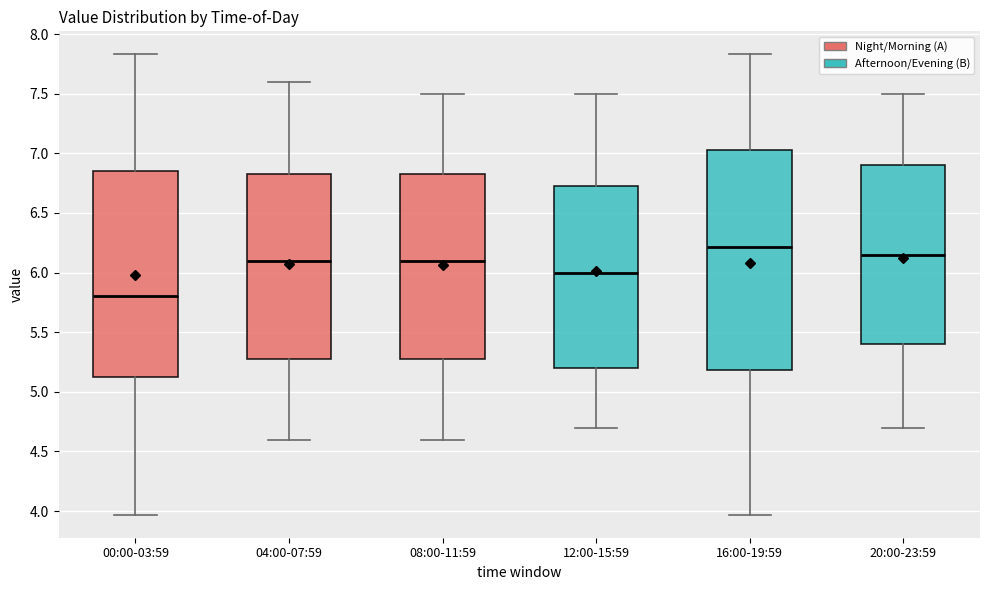

Where is the lower edge of the box for 00:00-03:59 on the y-axis? The values are not printed on the chart, so give them approximately, as read against the axis.

5.10